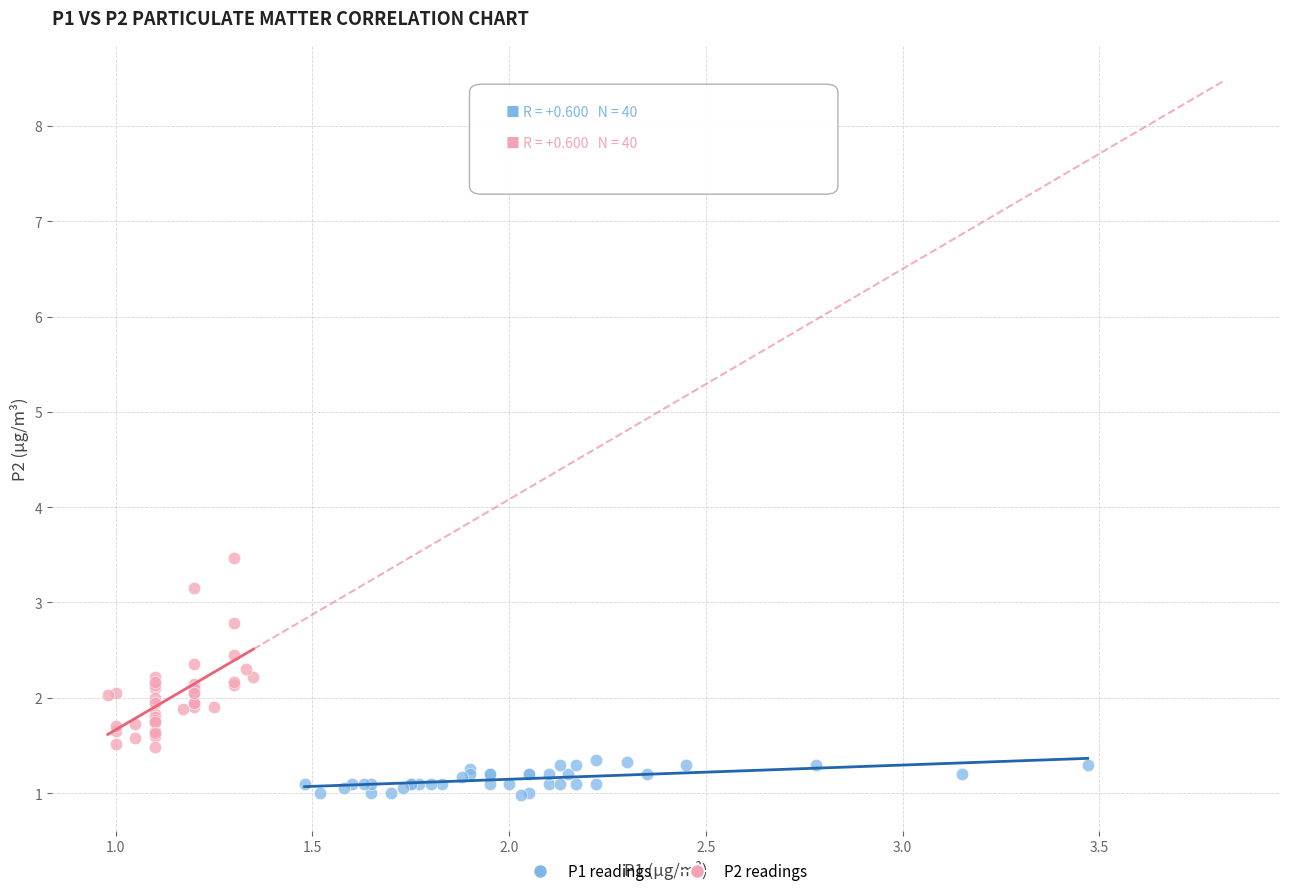

Which series reaches the minimum Y coordinate?

P1 readings